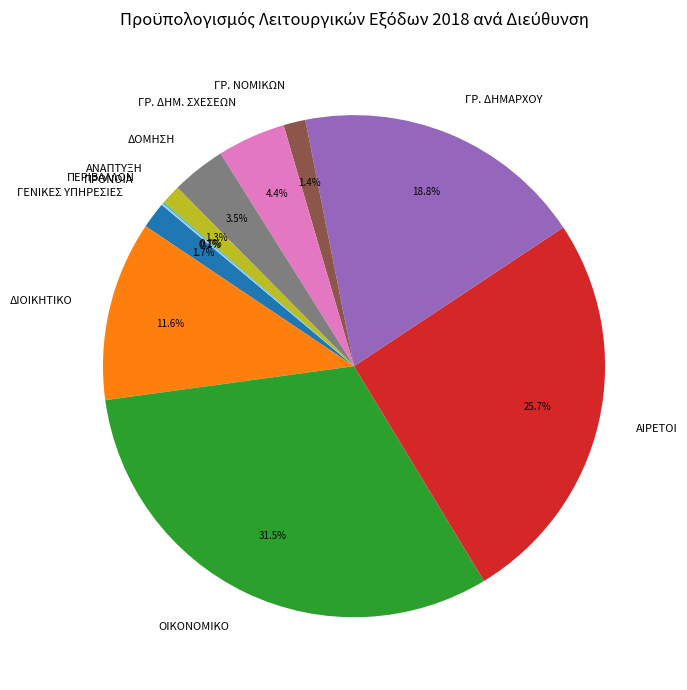

Is the sum of ΓΡ. ΝΟΜΙΚΩΝ and ΓΡ. ΔΗΜΑΡΧΟΥ greater than half?

No